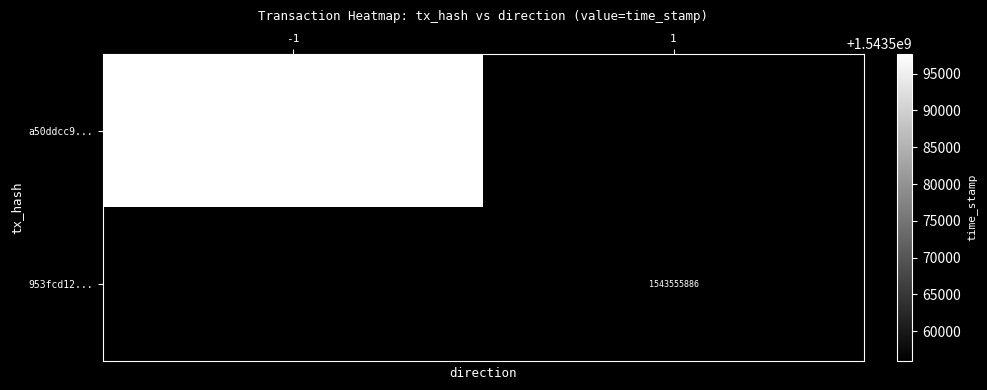

How many data points does each series have?

2